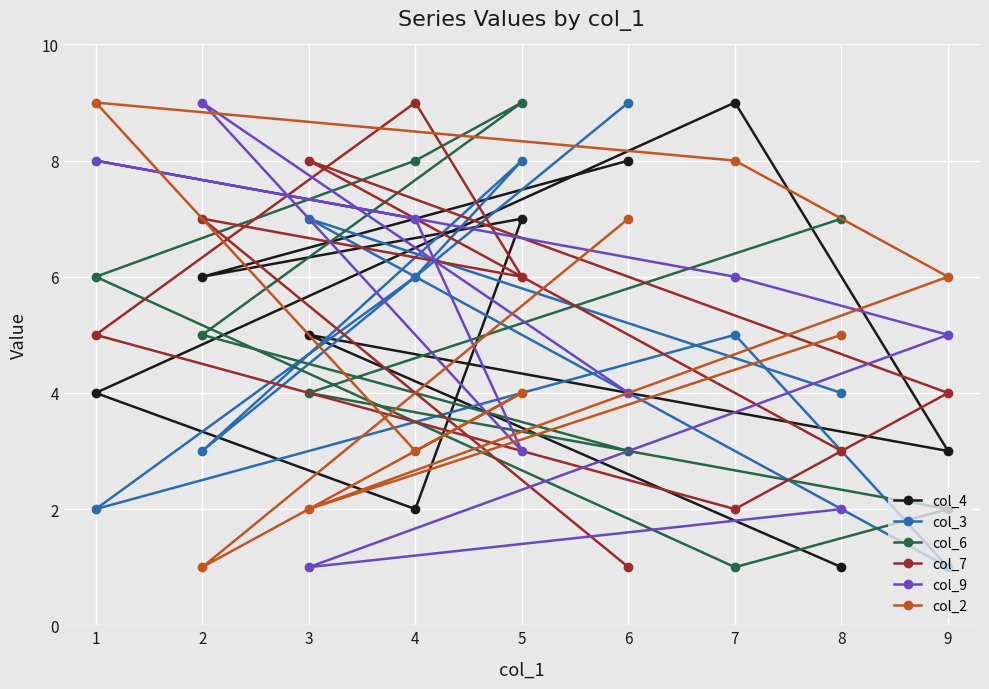

How many data points in col_6 are above 5?

4